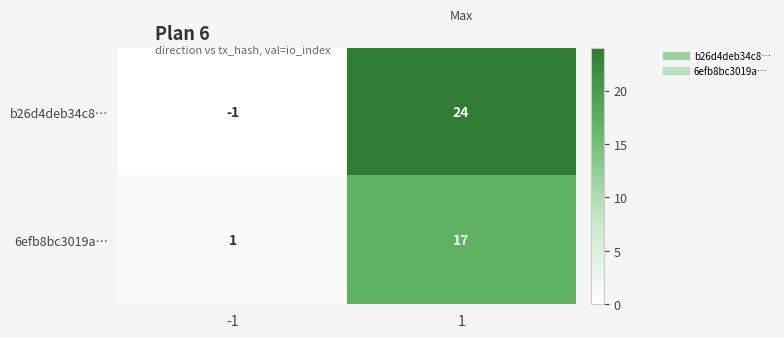

How many series are shown in this chart?

2